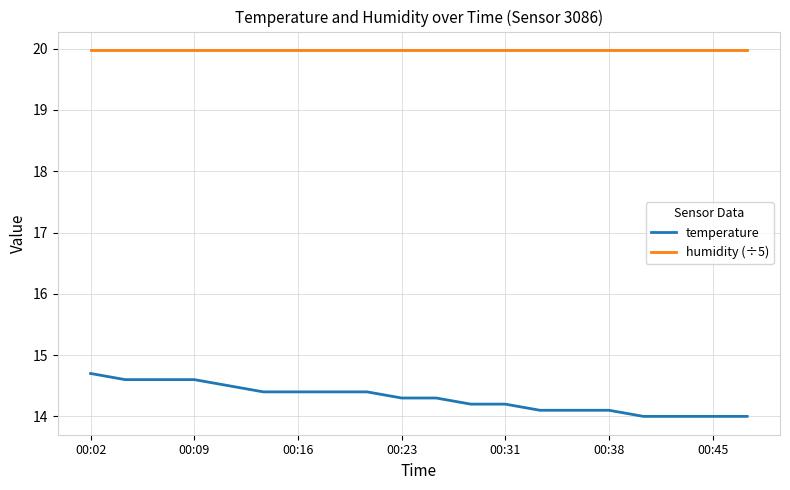

List the series in order of their peak value, highest first.

humidity (÷5), temperature